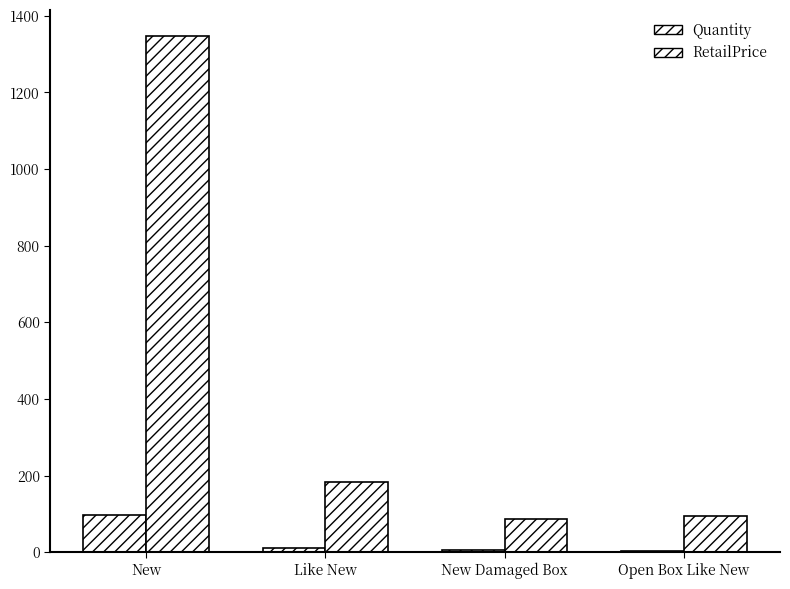

What is the sum of the RetailPrice values at New Damaged Box and New?

1434.0